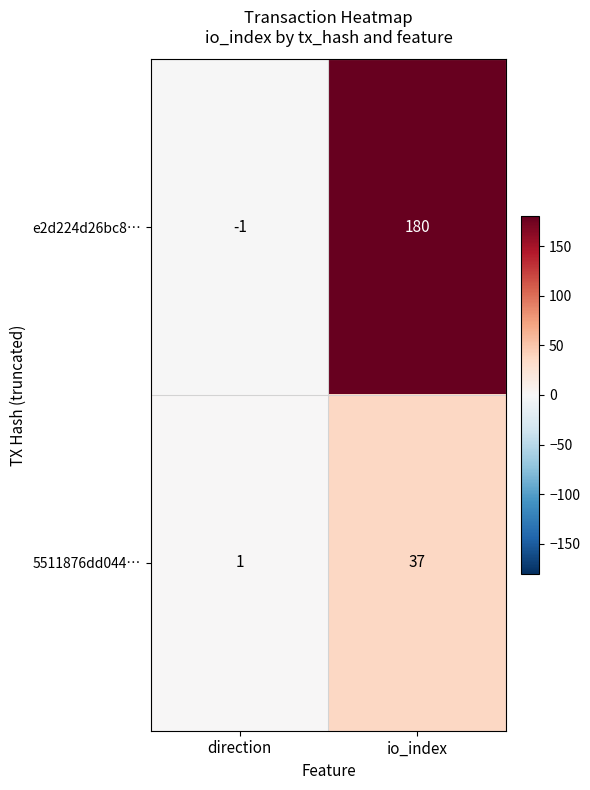

How many data points does each series have?

2